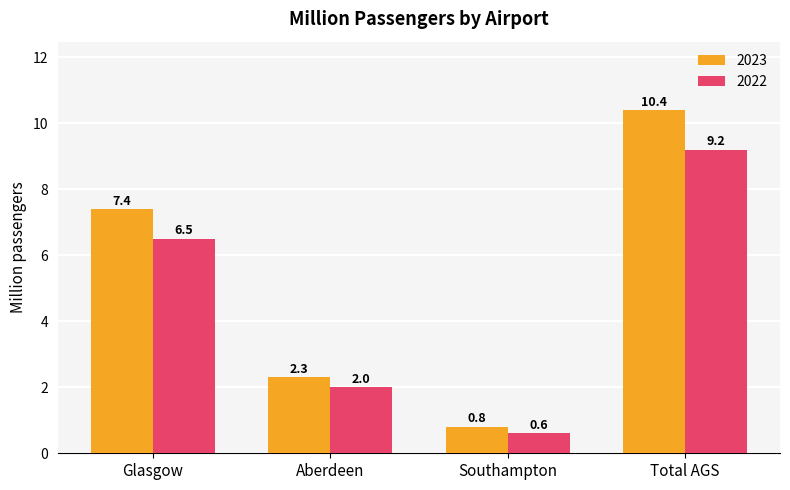

Is it true that 2023 equals 5.7 at Total AGS?

False